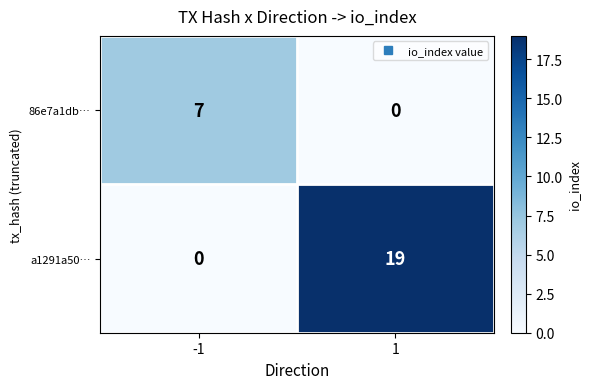

The value of a1291a50… at -1 is 0. True or false?

True